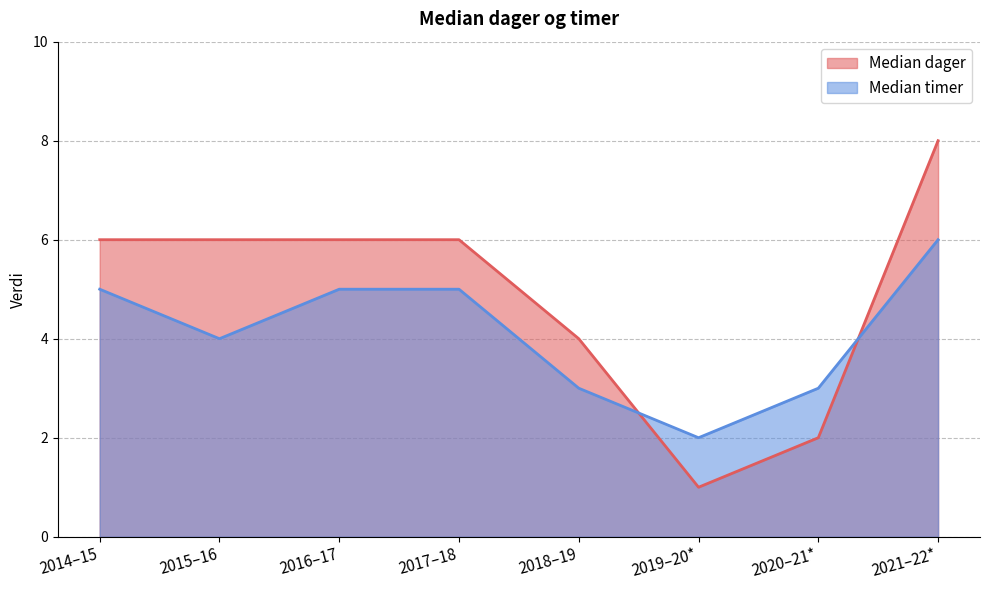

How many data points in Median timer are above 5?

1